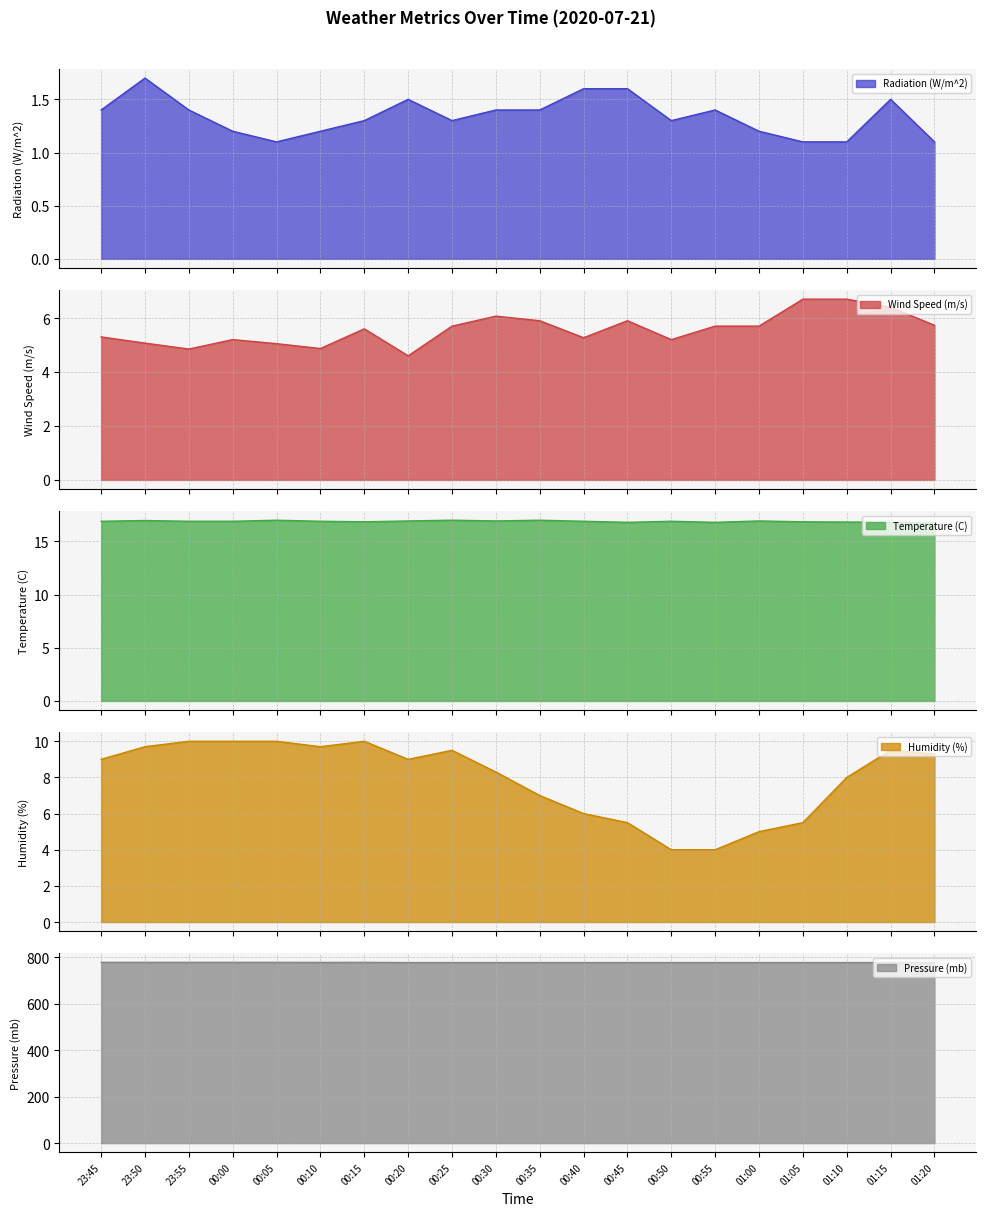

What is the minimum value for Radiation (W/m^2)?

1.1